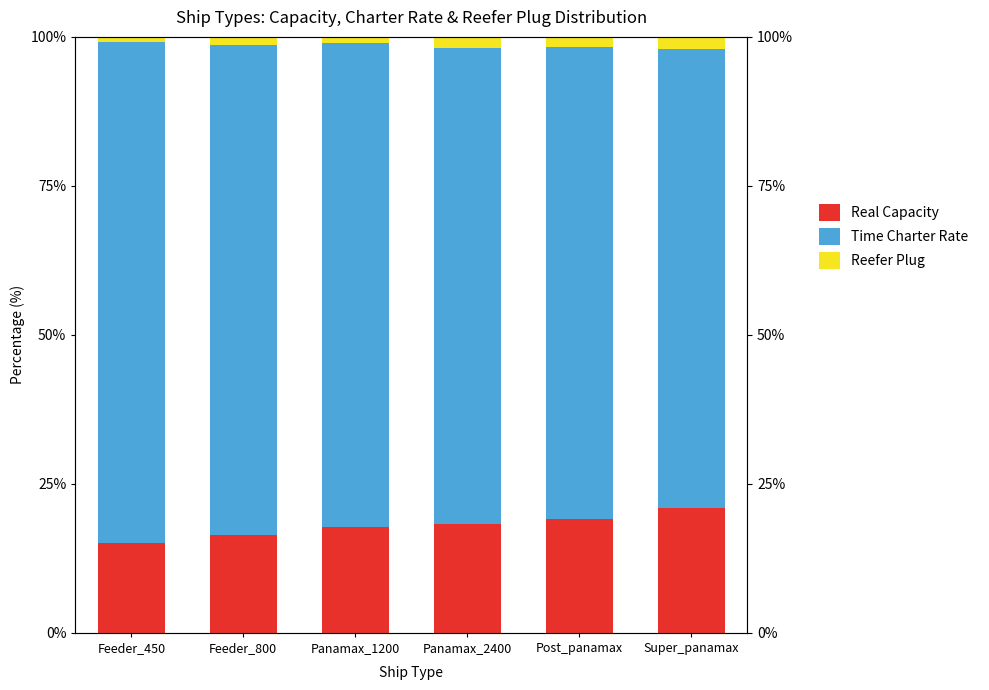

What is the minimum value shown in the chart?

0.8